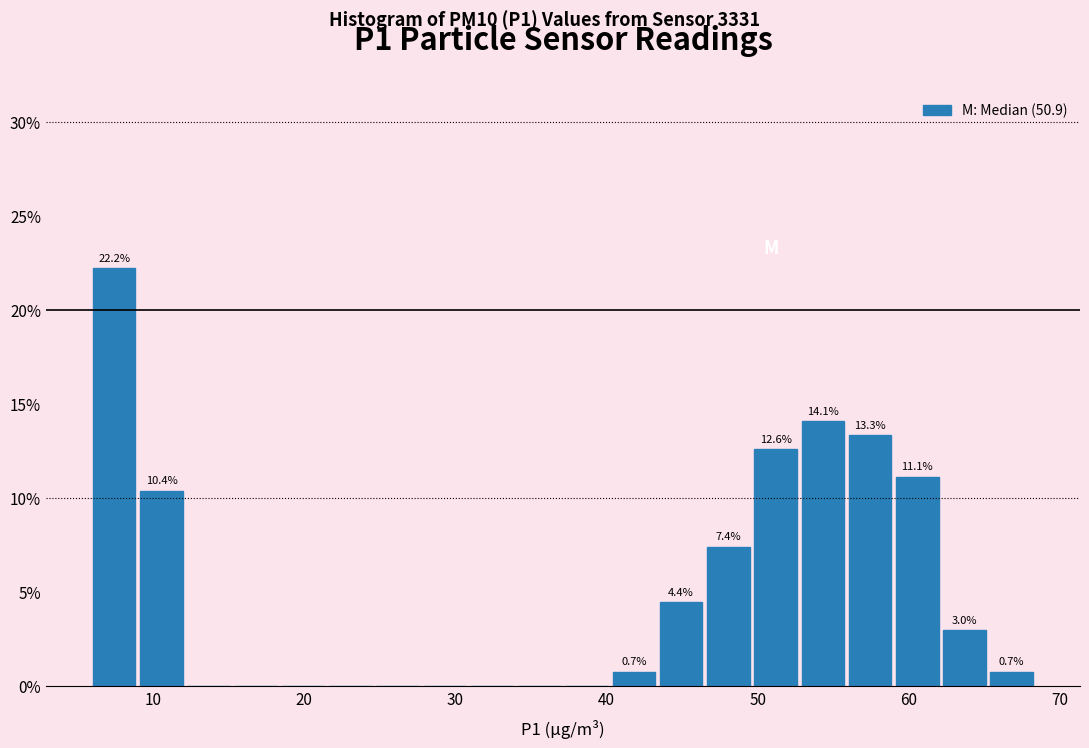

Read against the x-axis, roughly where is the centre of the tallest bar?

7